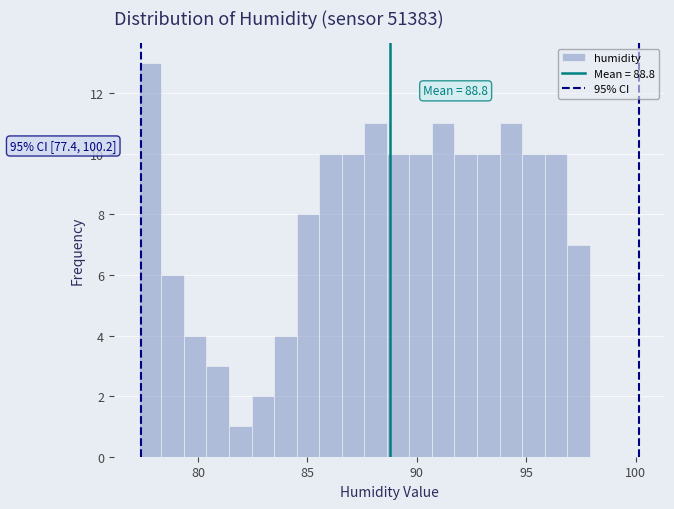

Read against the x-axis, roughly where is the centre of the tallest bar?

78.0